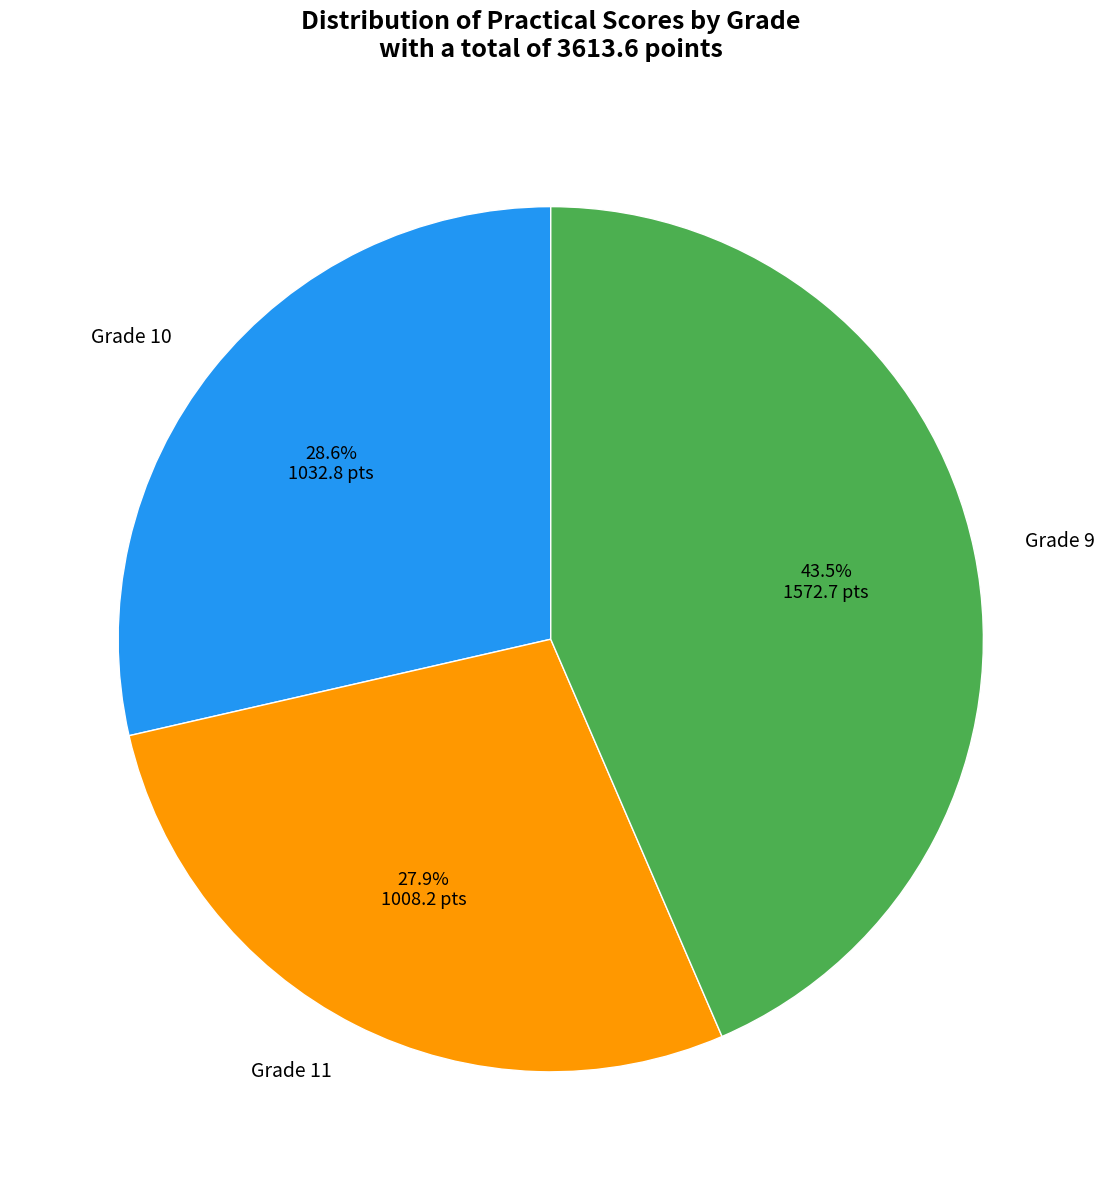

How many slices are in this pie chart?

3